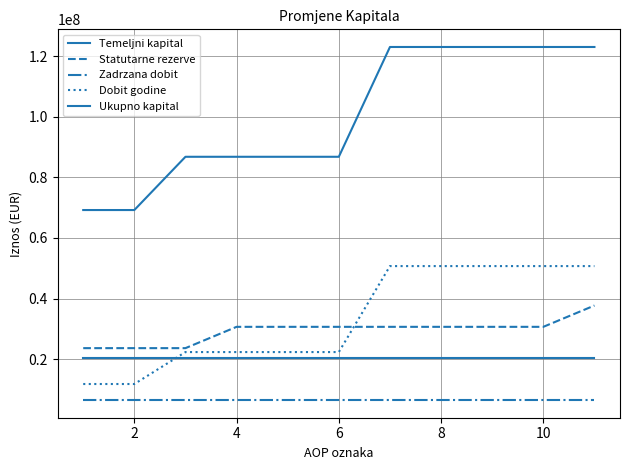

True or false: Ukupno kapital and Dobit godine cross at least once.

False